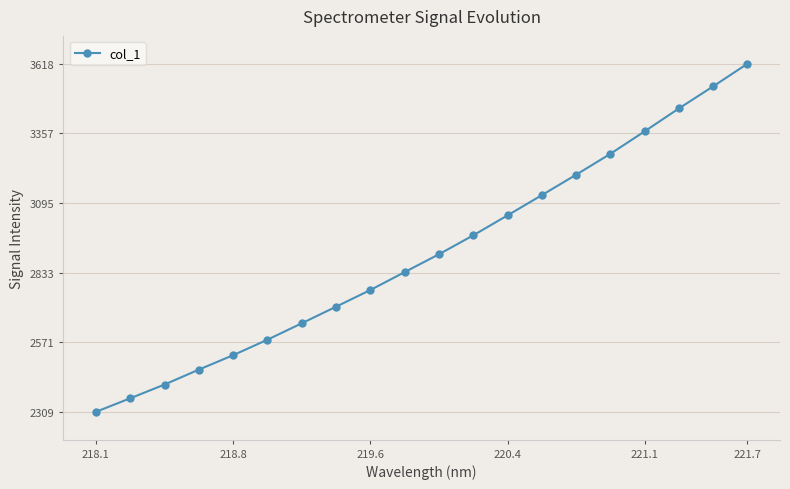

How many data points are less than 2901?

10